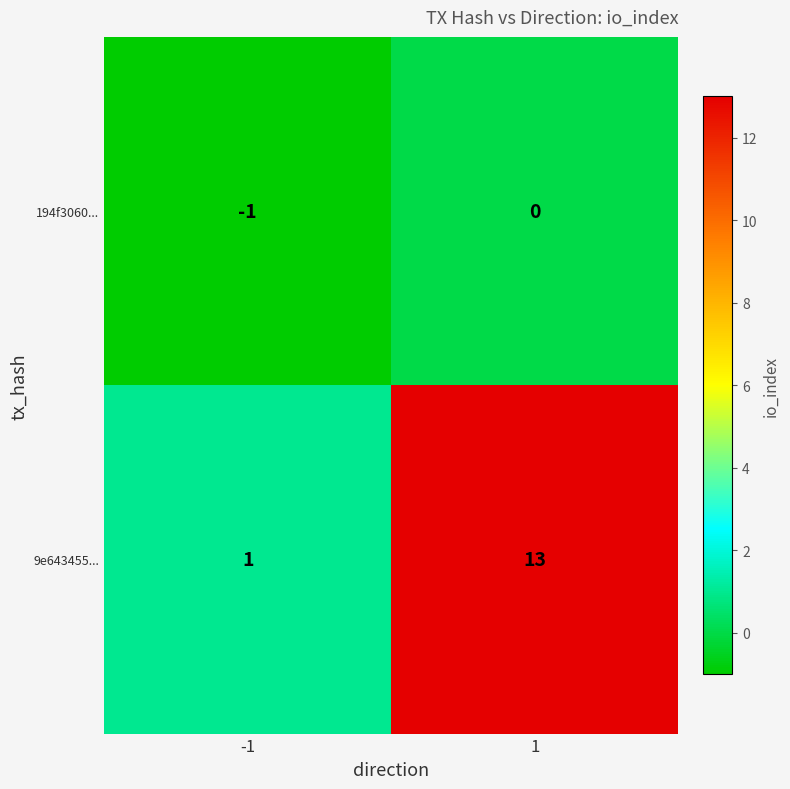

Reading left to right, extract all data points from this chart.

194f3060...: -1	0
9e643455...: 1	13